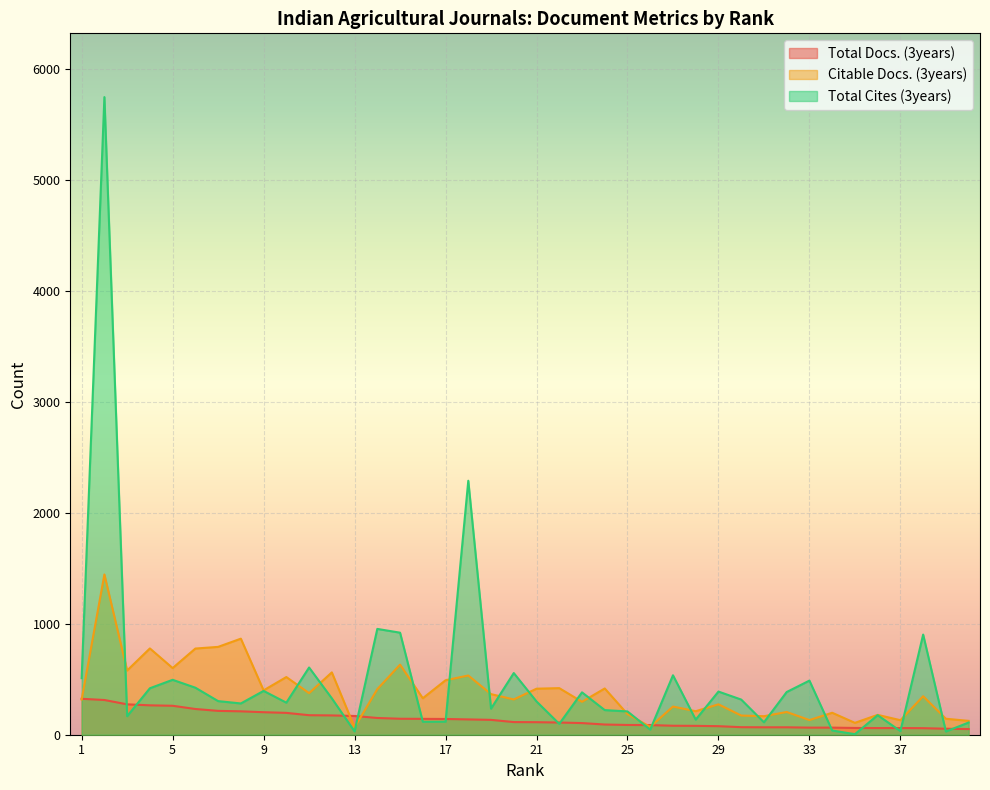

How many lines are shown in the chart?

3